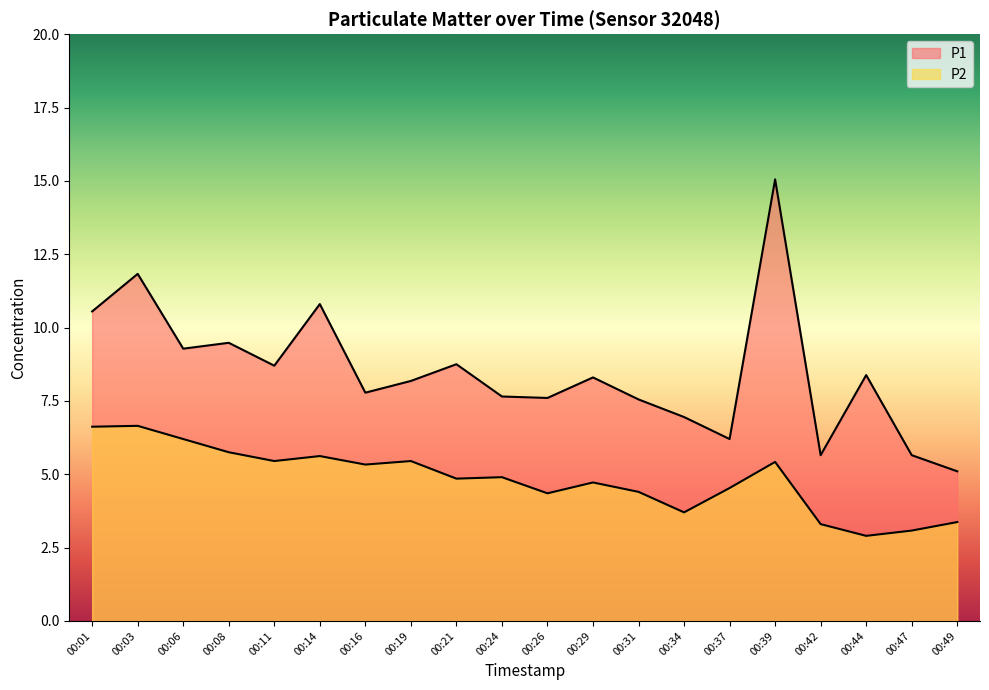

In P2, how many points are higher than both neighbors (excluding endpoints)?

6